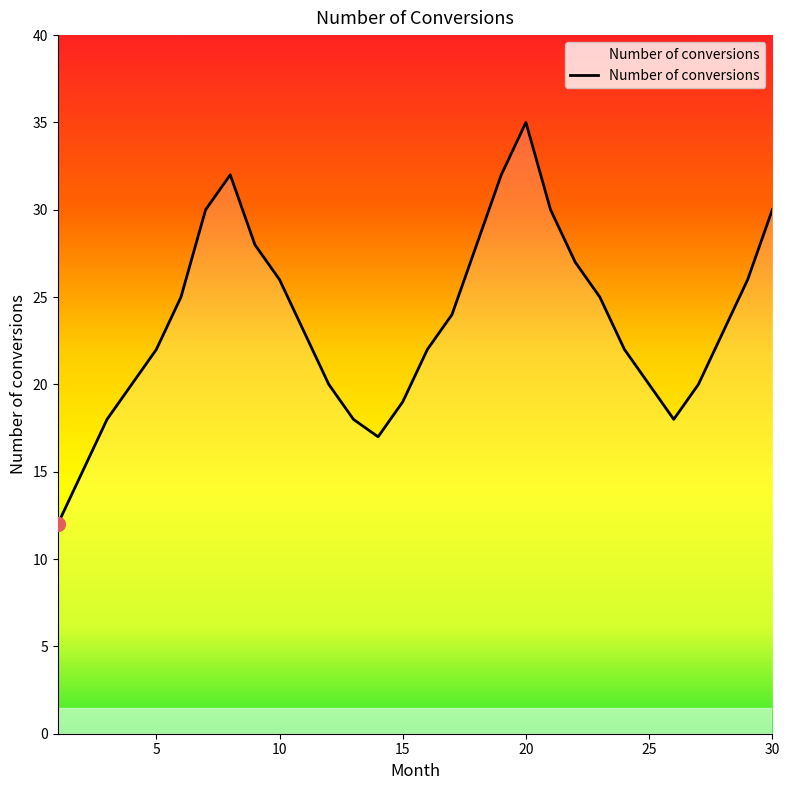

What is the greatest value displayed?

35